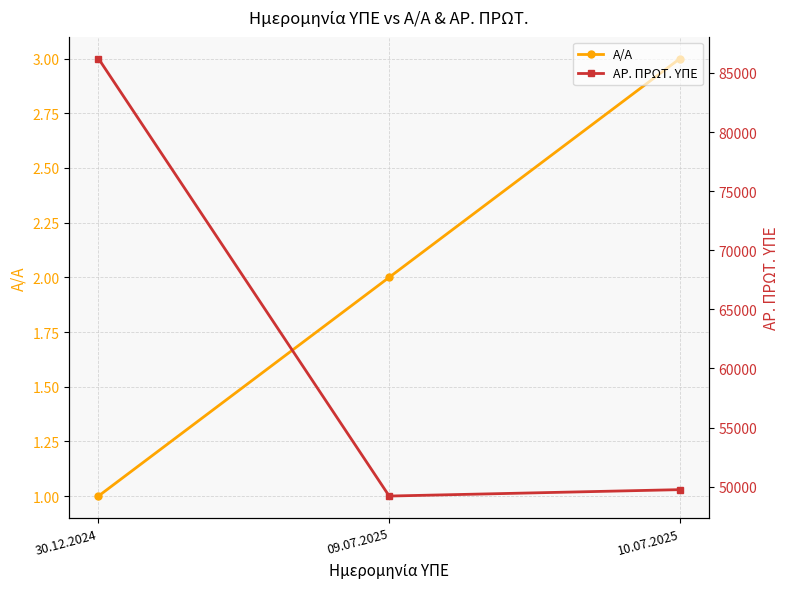

What is the highest value of the ΑΡ. ΠΡΩΤ. ΥΠΕ series?

86213